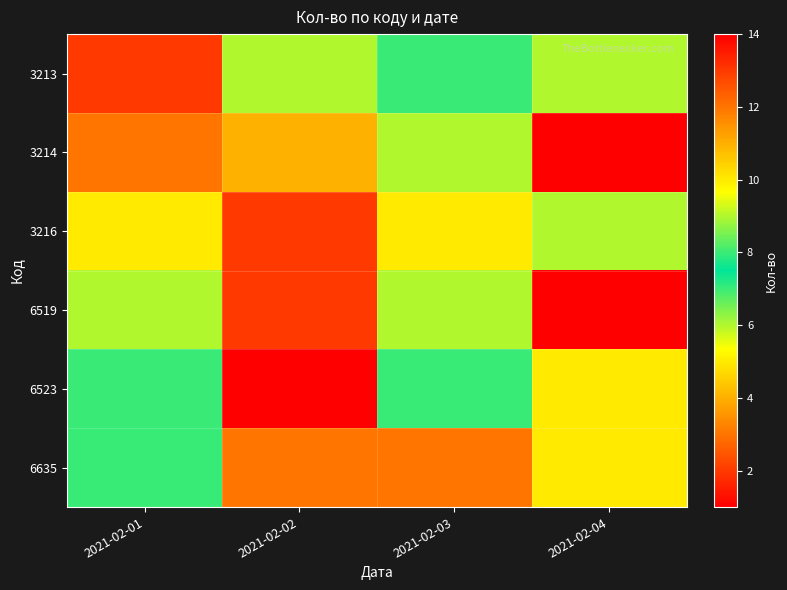

Between 2021-02-03 and 2021-02-04, which series saw the biggest shift?

3214